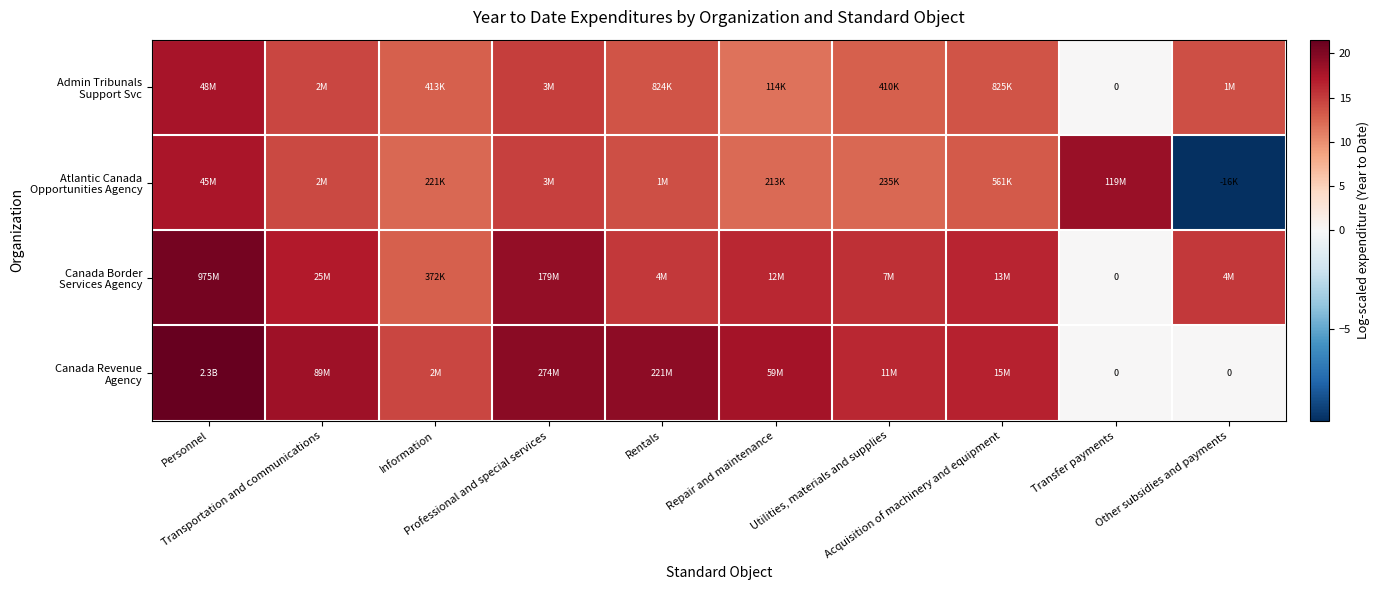

What is the difference between the second highest and second lowest values in the Admin Tribunals Support Svc series?

3.3